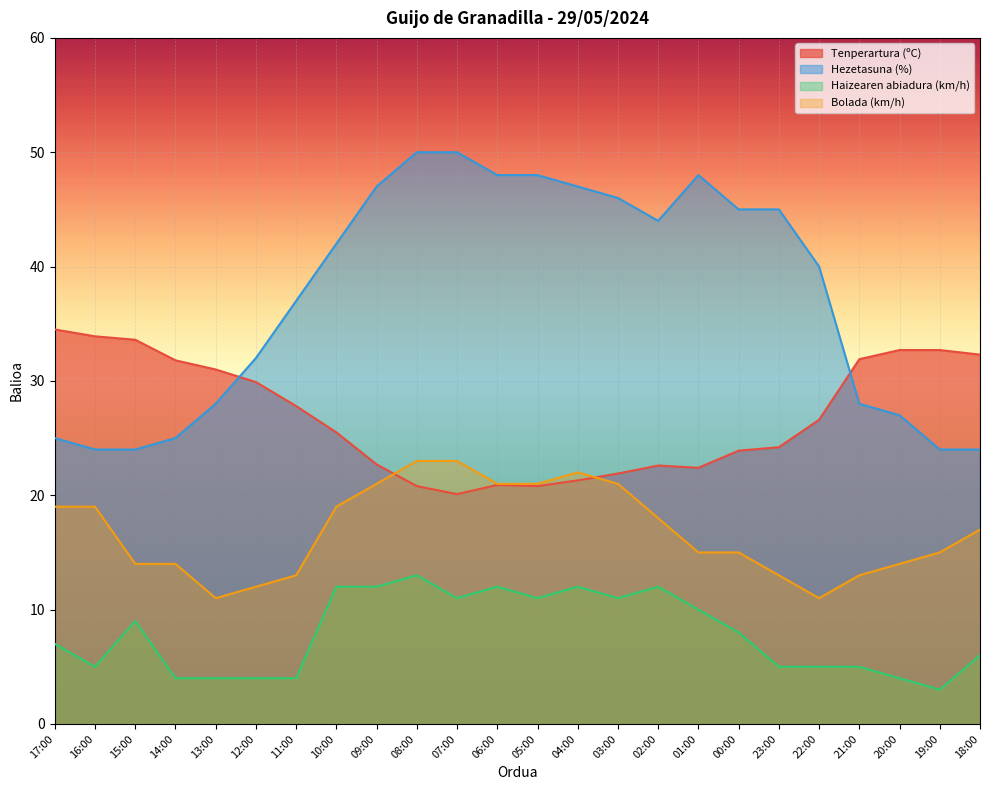

Rank the categories by Bolada (km/h) value from lowest to highest.

13:00, 22:00, 12:00, 11:00, 23:00, 21:00, 15:00, 14:00, 20:00, 01:00, 00:00, 19:00, 18:00, 02:00, 17:00, 16:00, 10:00, 09:00, 06:00, 05:00, 03:00, 04:00, 08:00, 07:00